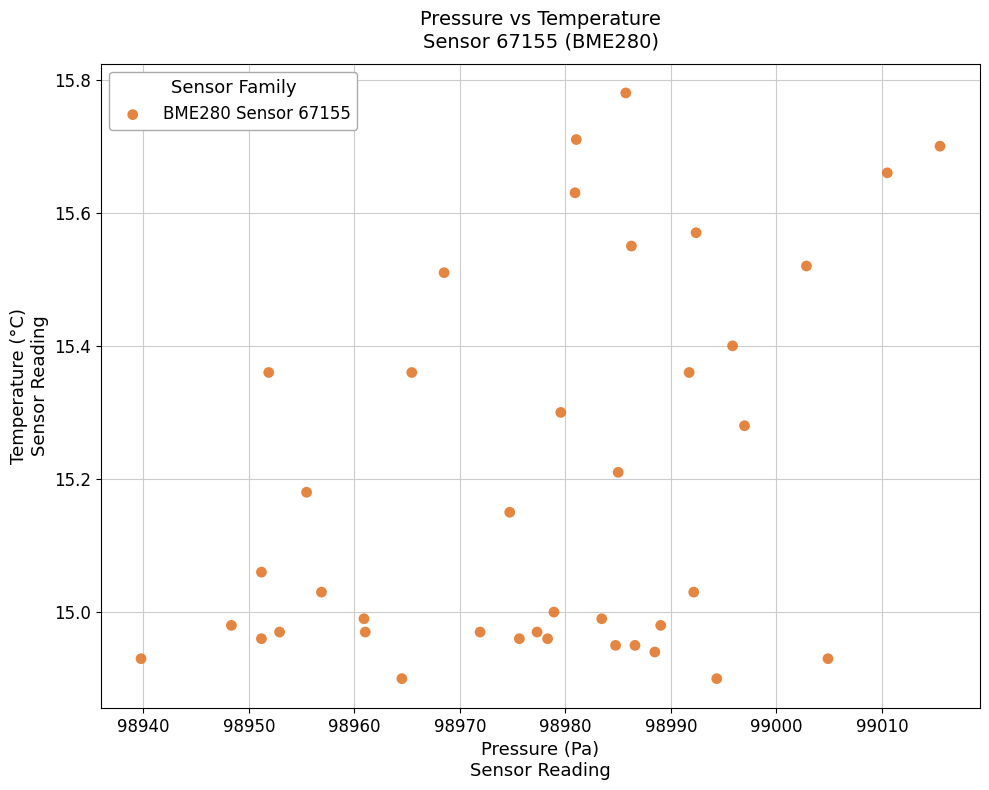

What is the range of X values (max minus min)?

75.7